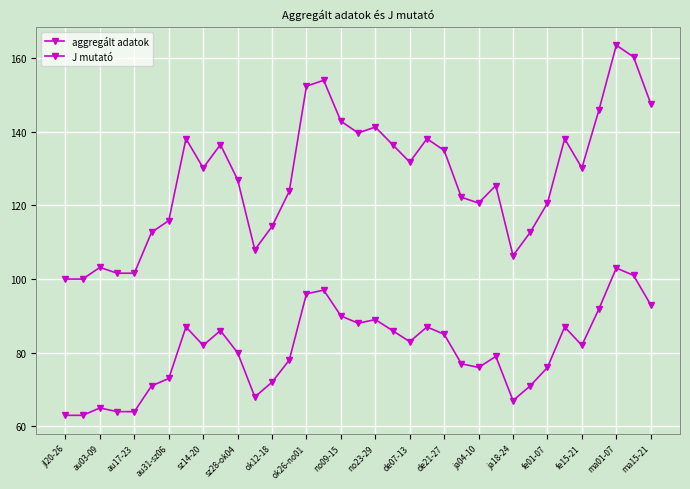

What is the difference between the maximum and minimum values in the aggregált adatok series?

40.0